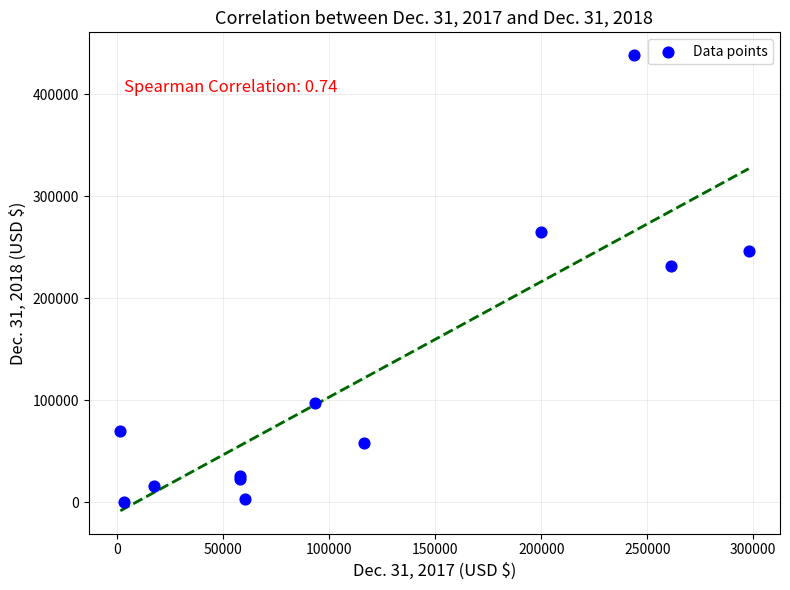

What Y value in the scatter plot is closest to 219448?

232162